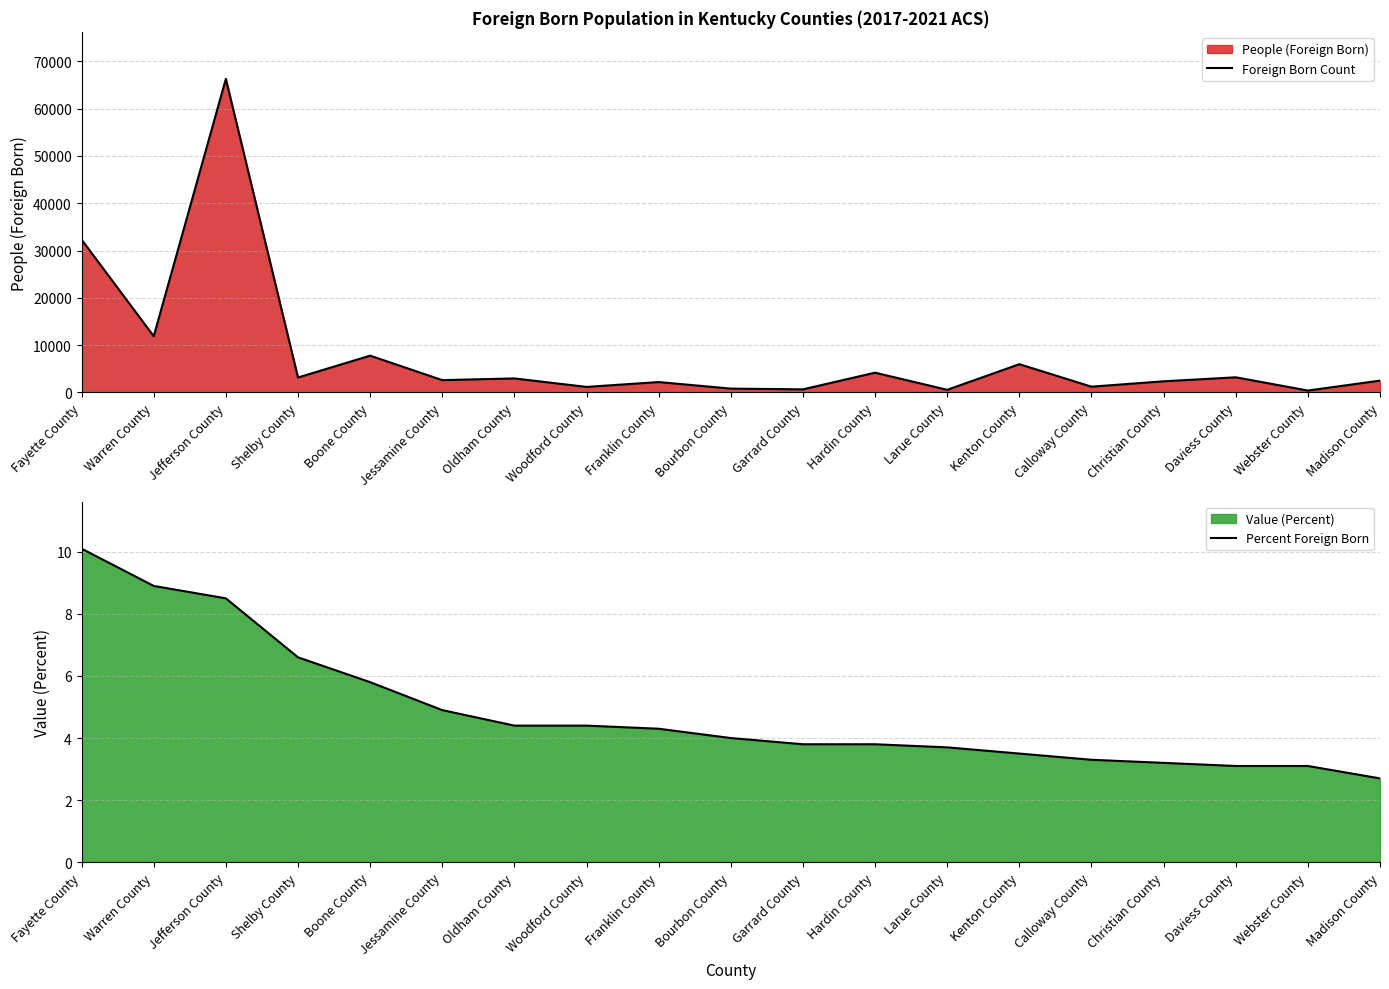

What is the maximum value shown in the chart?

66306.0